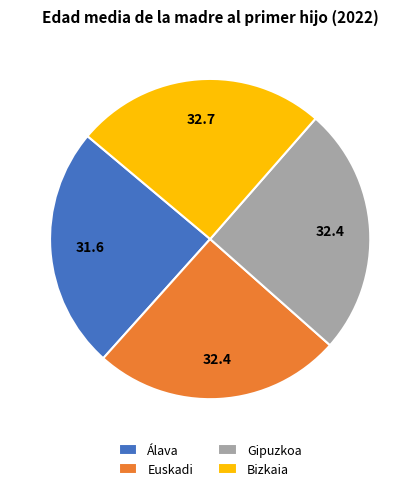

What is the ratio of the value at Gipuzkoa to the value at Bizkaia?

1.0